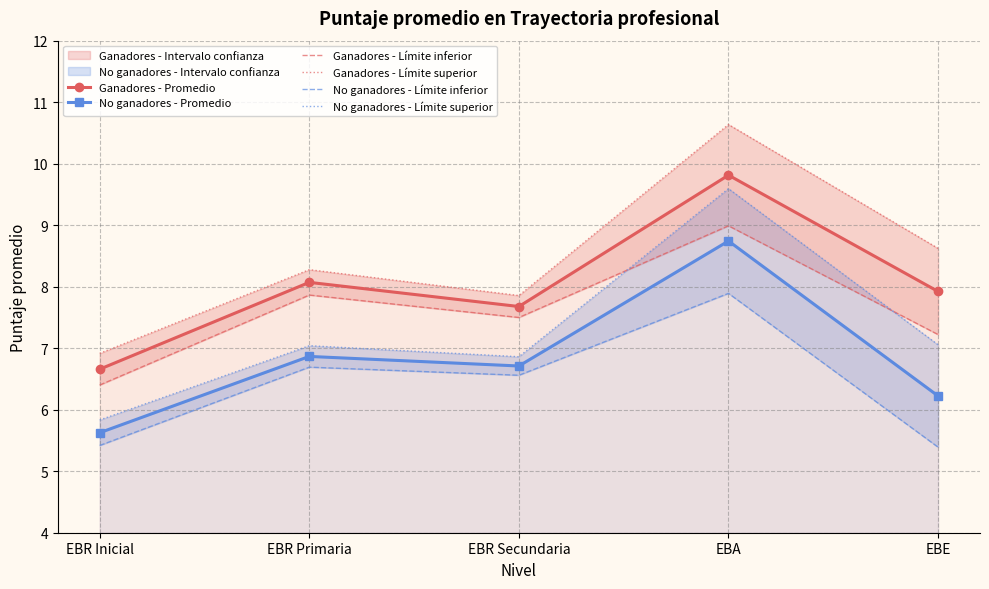

At which category does Ganadores - Límite inferior reach its first local peak?

EBR Primaria